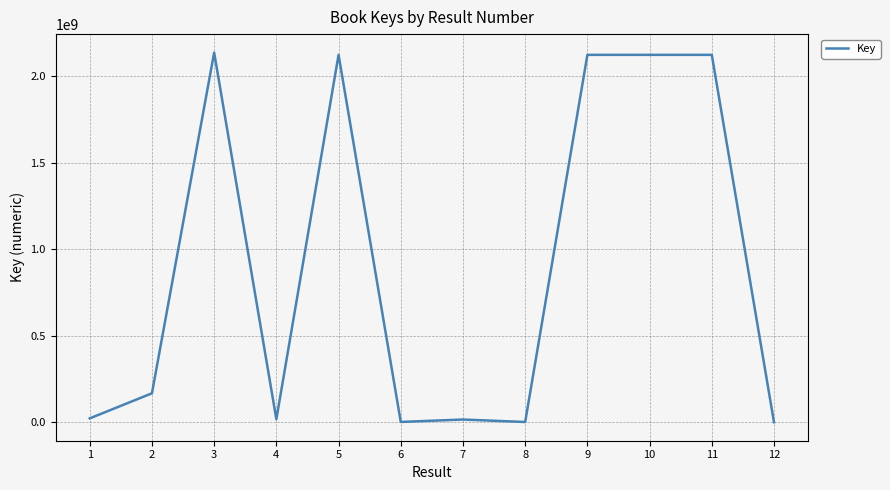

Is it true that the value at 10 is 2124651200?

True